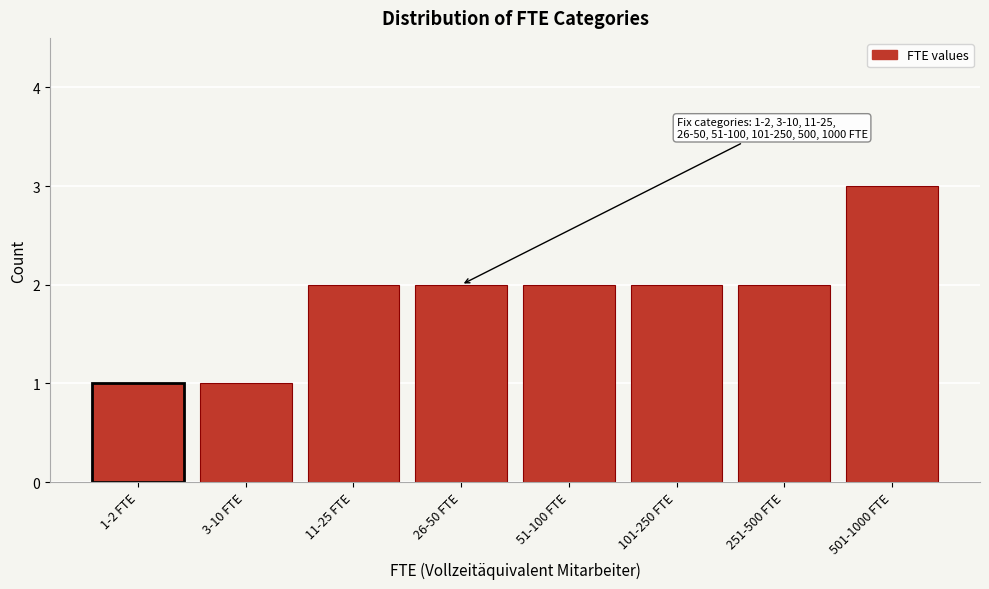

Reading left to right, transcribe all the data shown in this chart.

1-2 FTE=1	3-10 FTE=1	11-25 FTE=2	26-50 FTE=2	51-100 FTE=2	101-250 FTE=2	251-500 FTE=2	501-1000 FTE=3